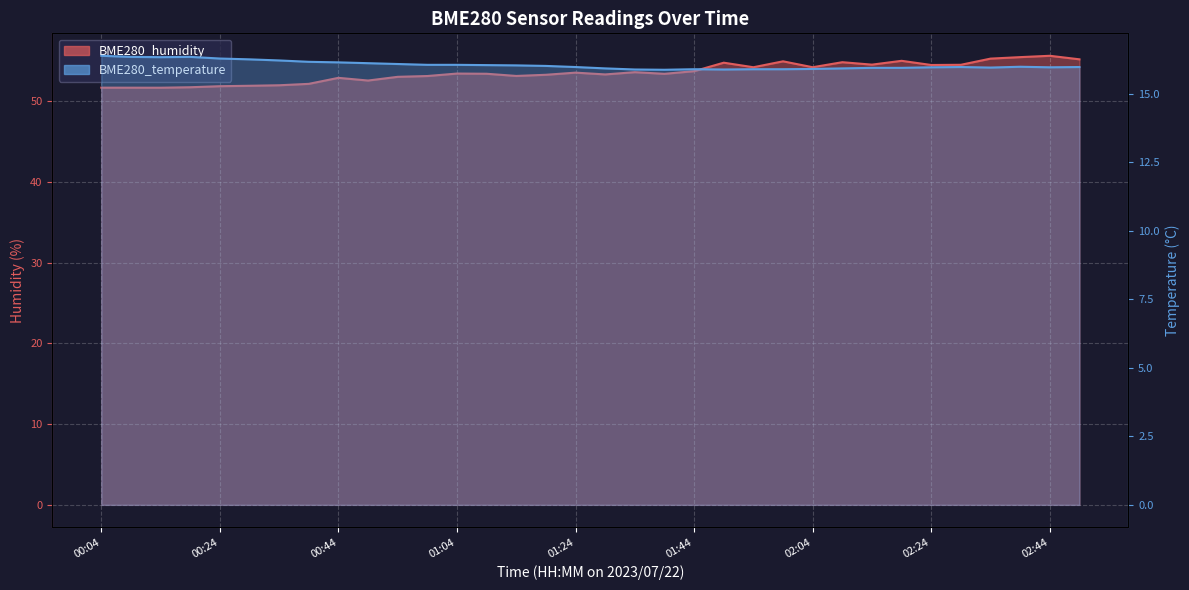

Where is BME280_temperature nearest to the value 16?

31